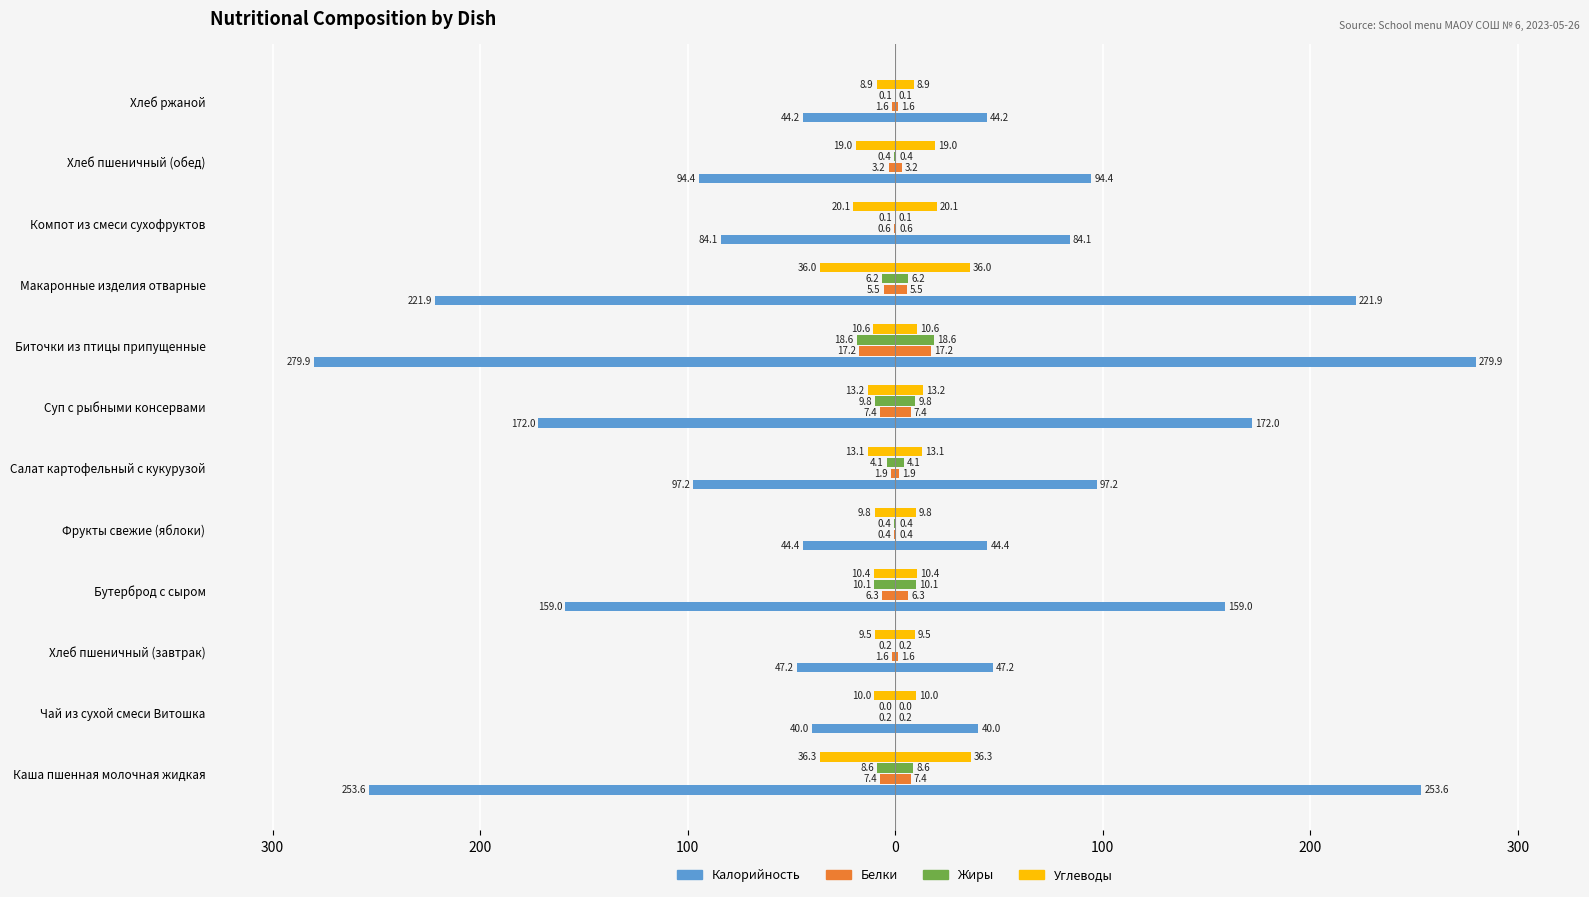

At how many categories does at least one series exceed -161?

12